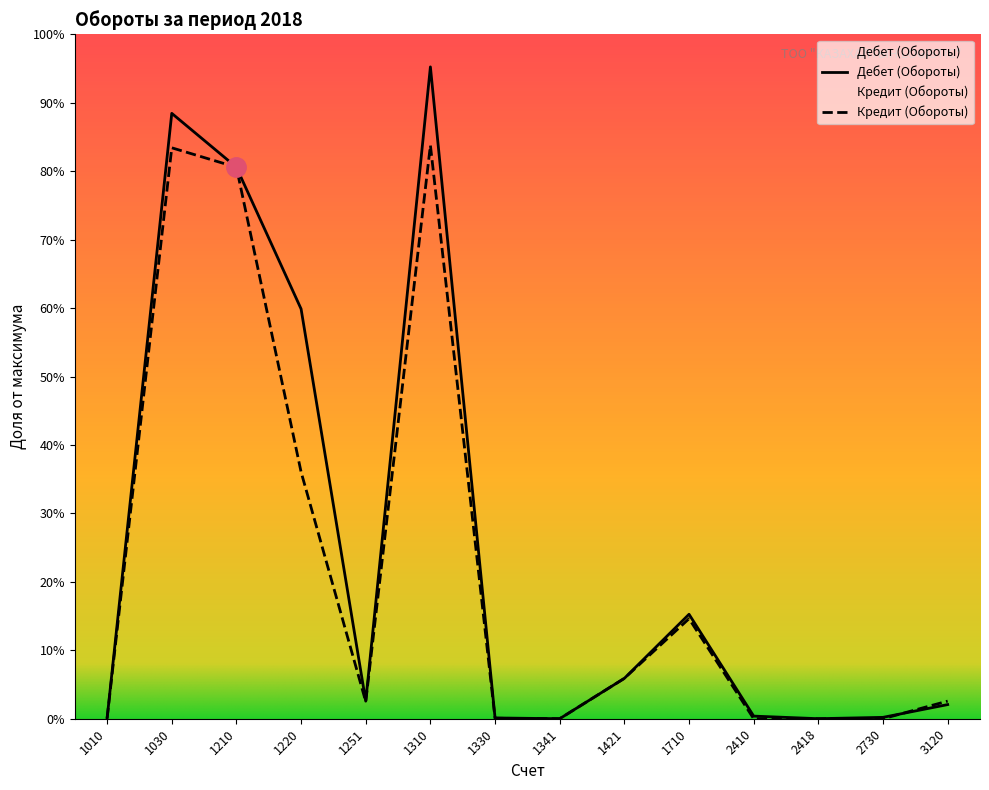

What is the maximum value shown in the chart?

1460729.3